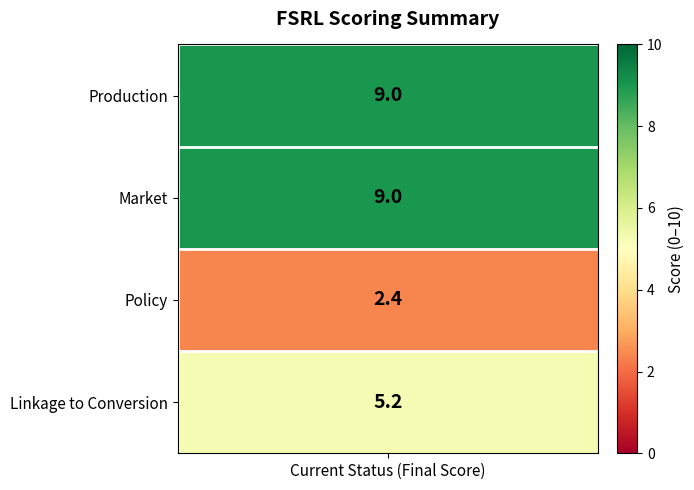

Which has a higher value, Market or Production?

Market